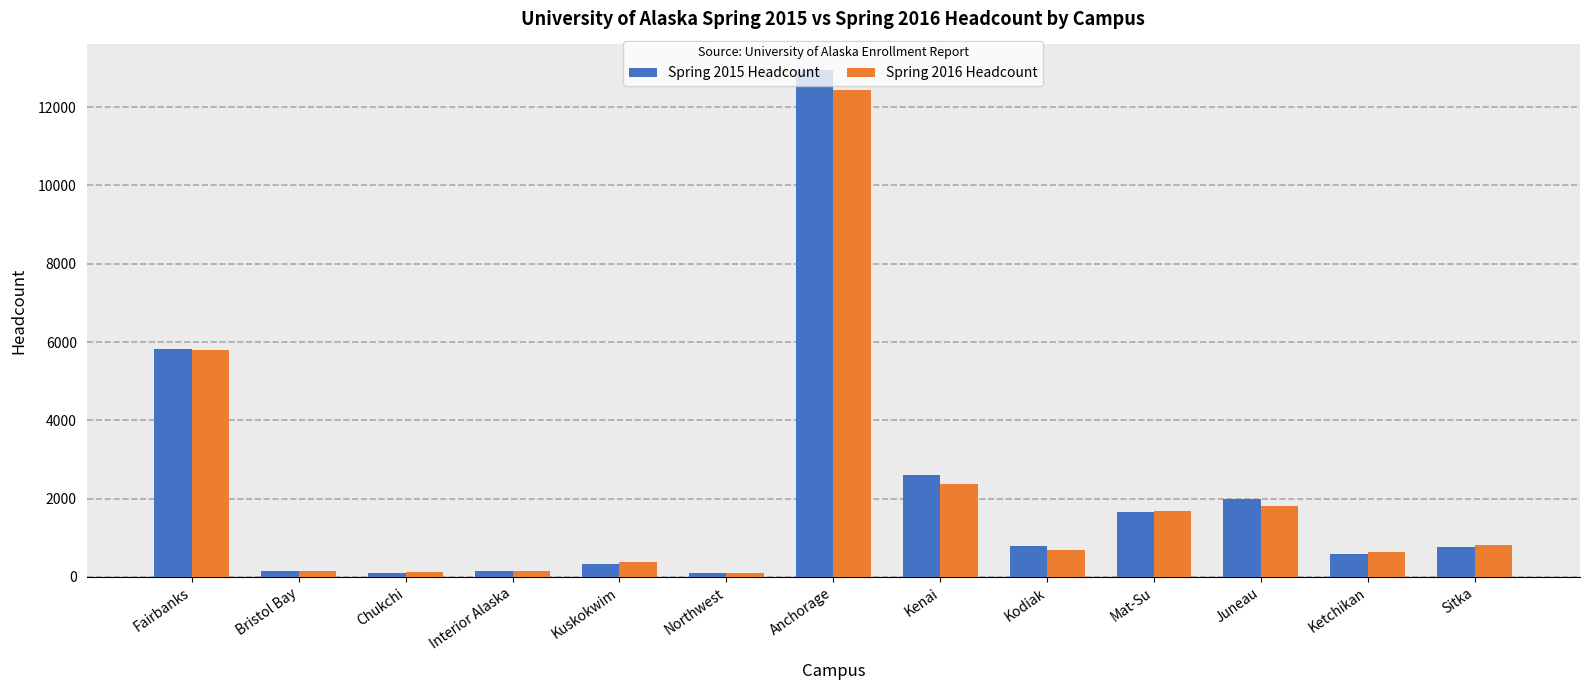

What is the spread (max minus min) of values at Juneau?

173